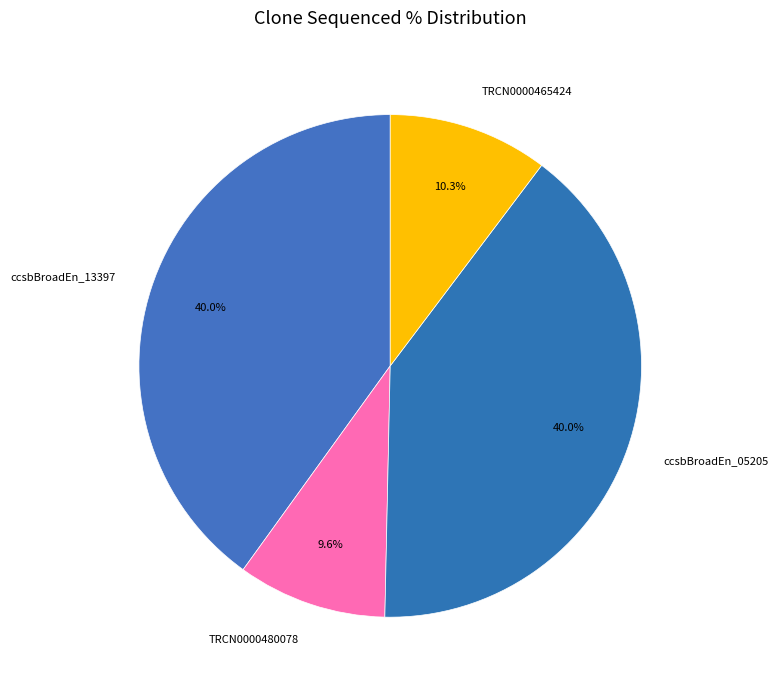

What percentage do ccsbBroadEn_13397 and ccsbBroadEn_05205 together represent?

80.1%